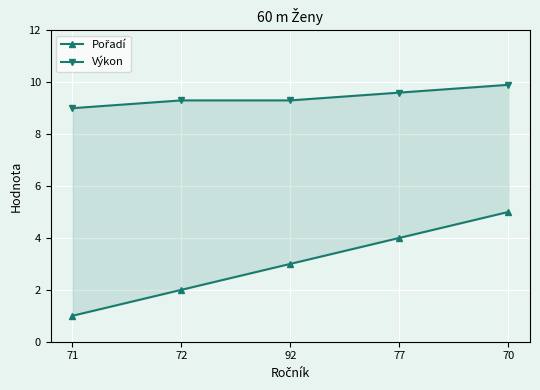

What position from the left is 70?

5